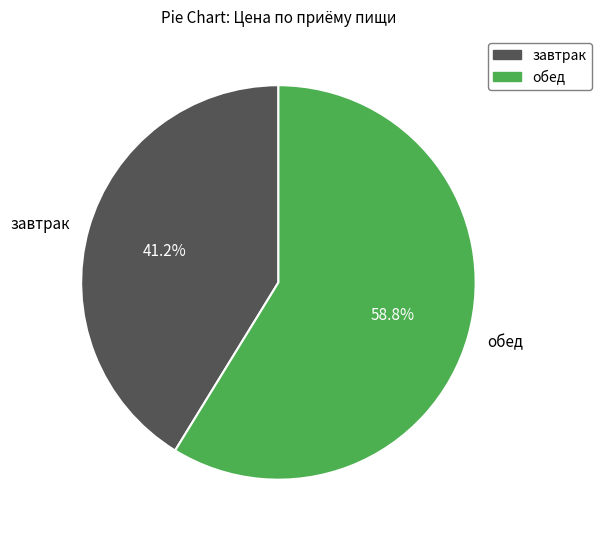

What is the ratio of the value at обед to the value at завтрак?

1.4